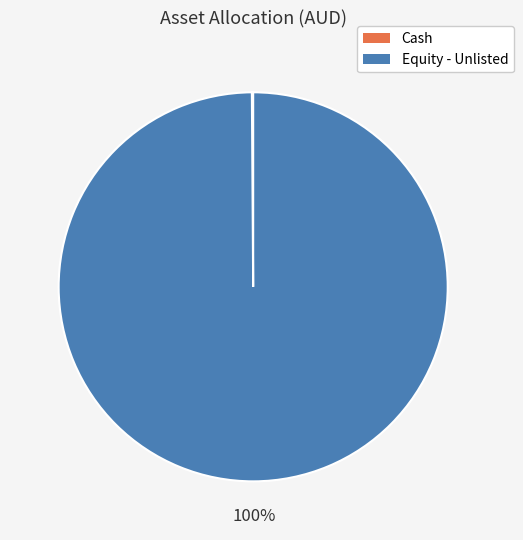

Does any single category account for the majority?

Yes